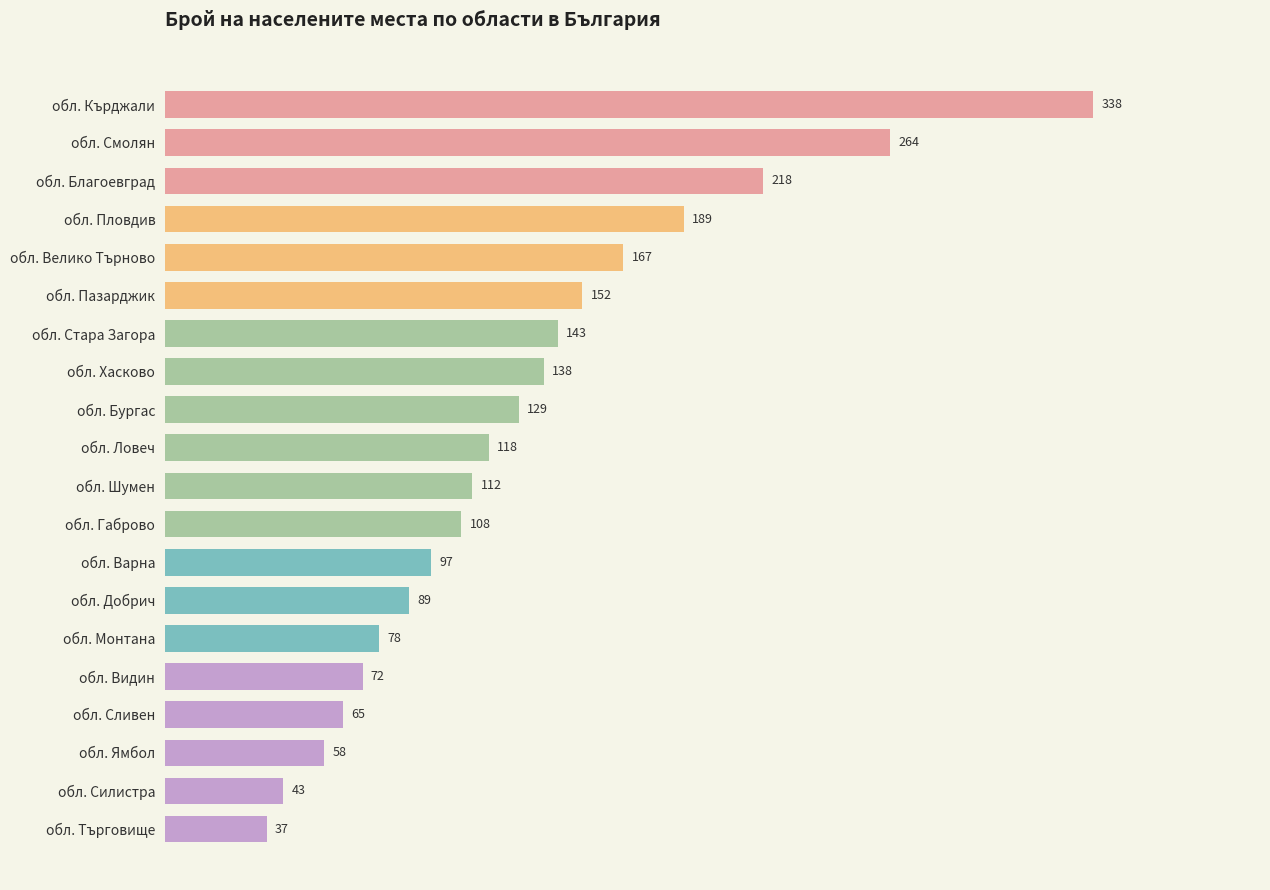

What is the average value?

131